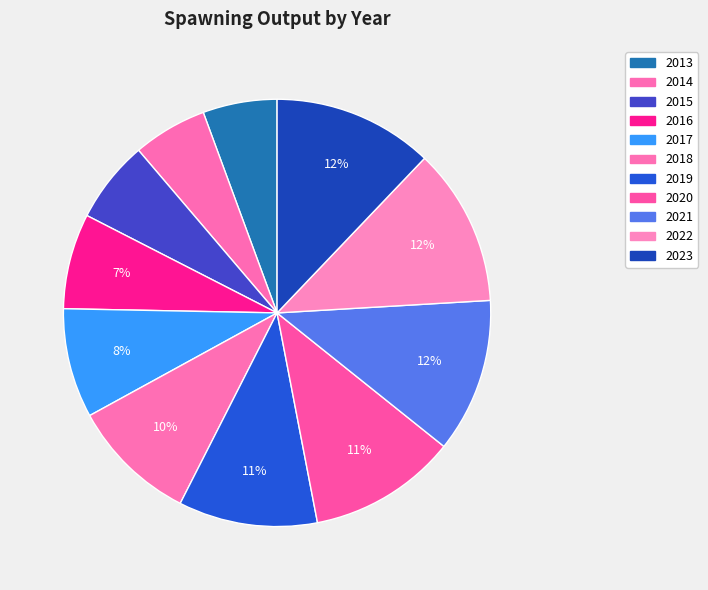

Does 2023 represent more than half of the total?

No